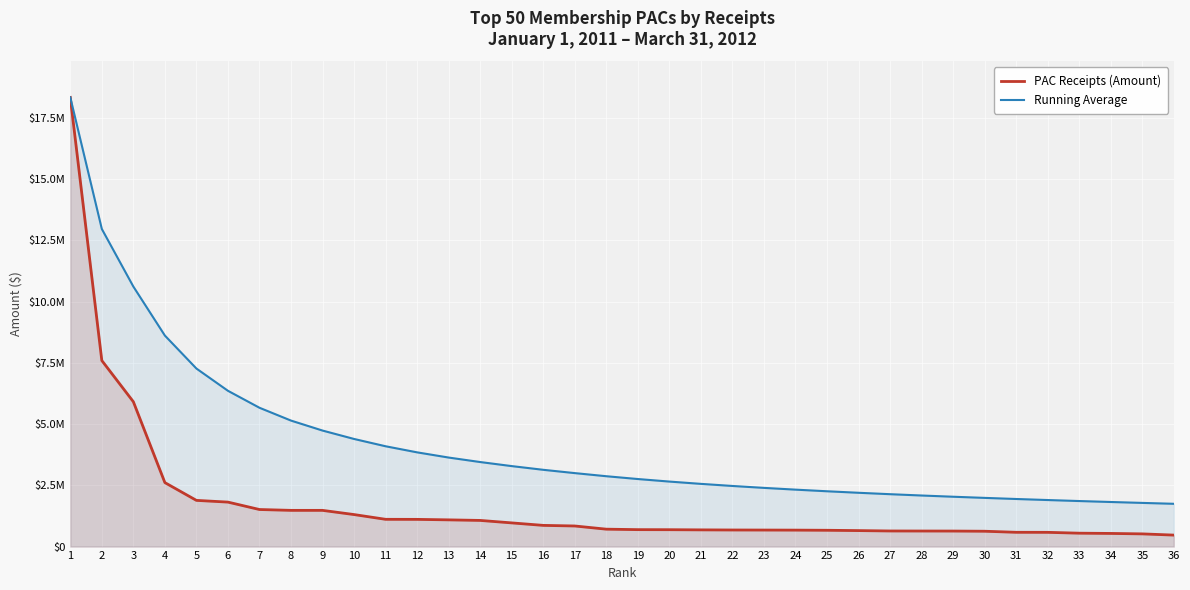

The Running Average series shows 1783624.3 at 35. True or false?

True